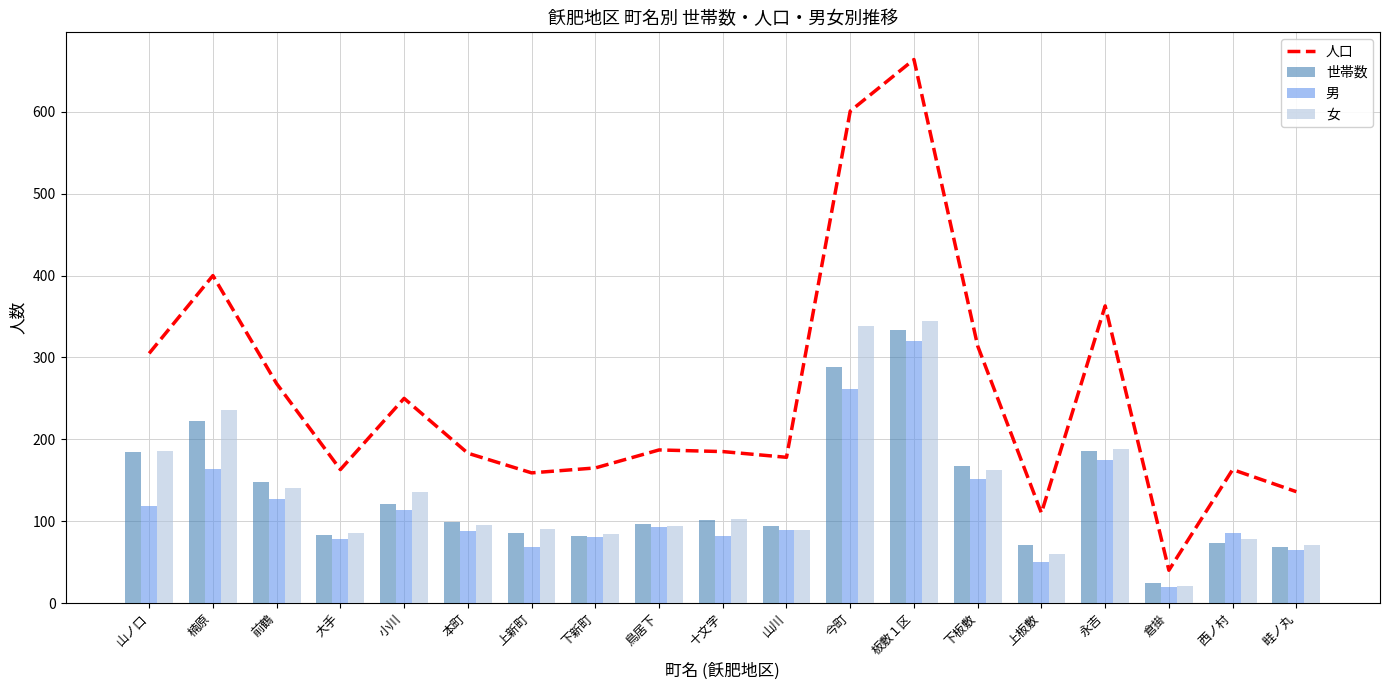

Which series has the widest spread of values?

人口